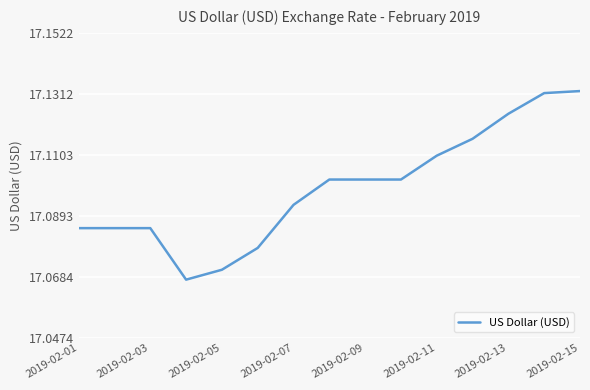

Approximately how many times larger is the value at 2019-02-15 compared to 2019-02-11?

1.0